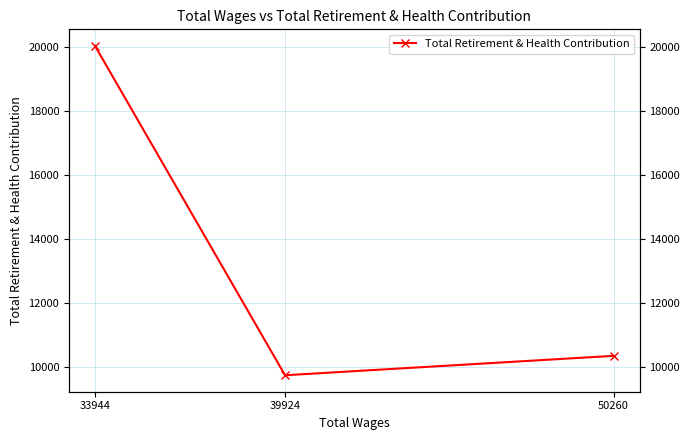

What is the average value?

13377